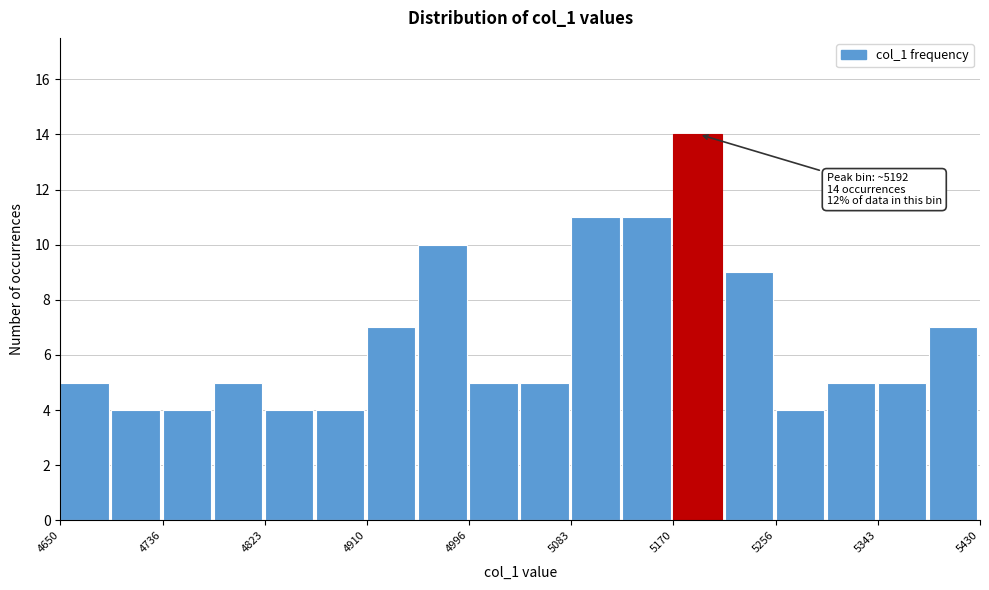

Over which range of the x-axis is the bar tallest?

5170 to 5210